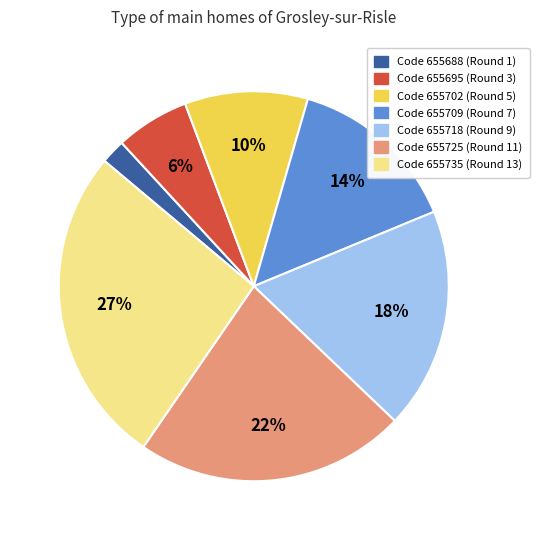

Count the number of slices in the pie.

7